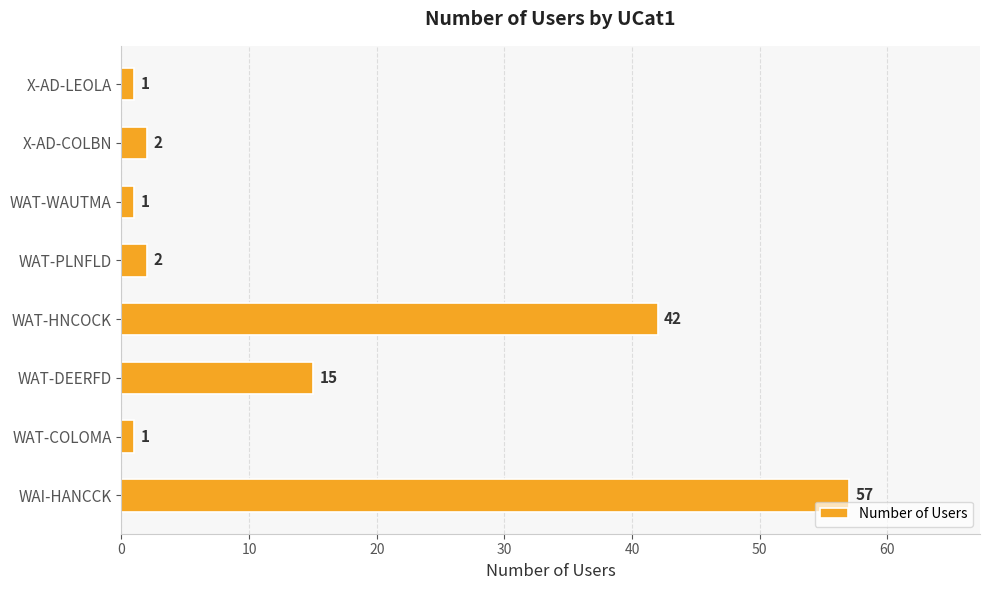

Reading bottom to top, transcribe all the data shown in this chart.

57	1	15	42	2	1	2	1